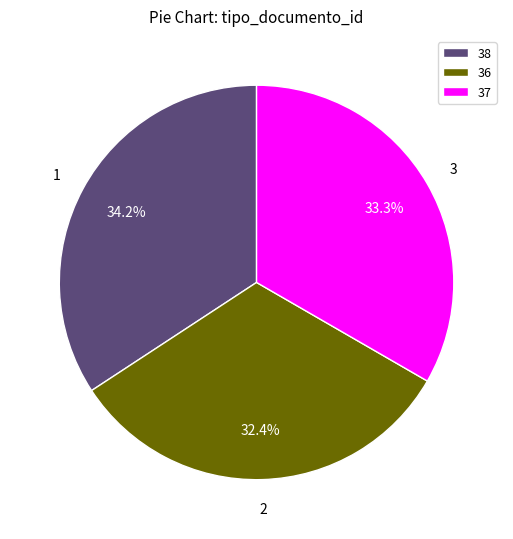

Approximately how many times larger is the value at 38 compared to 37?

1.0